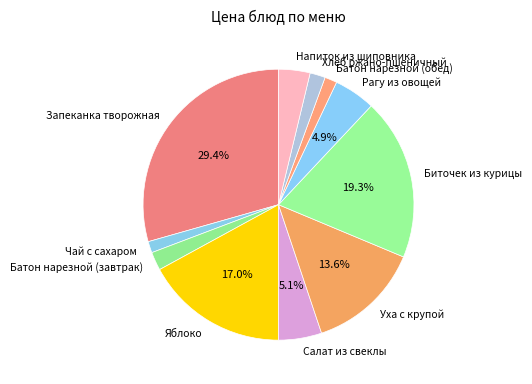

To the nearest percent, what percentage of the pie is Рагу из овощей?

5%